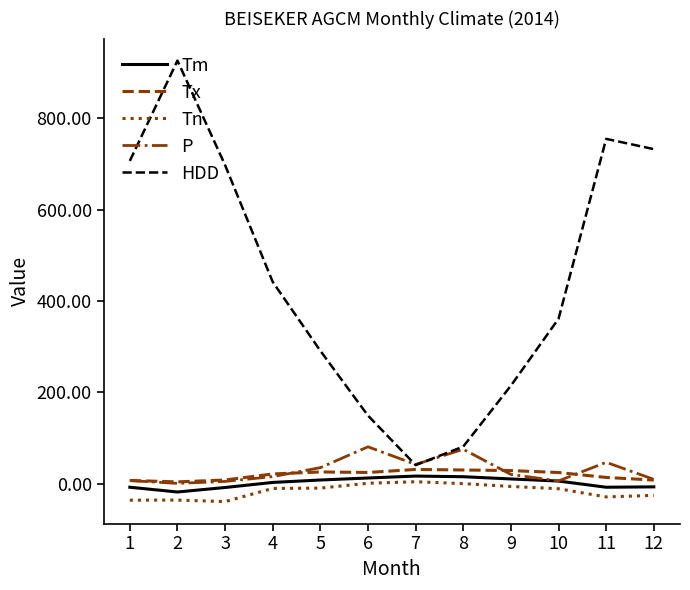

What is the difference between the second highest and second lowest values in the HDD series?

672.9